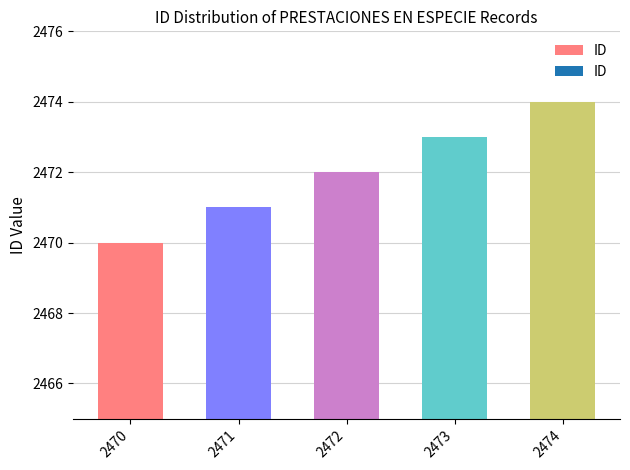

Which has a higher value, 2474 or 2471?

2474